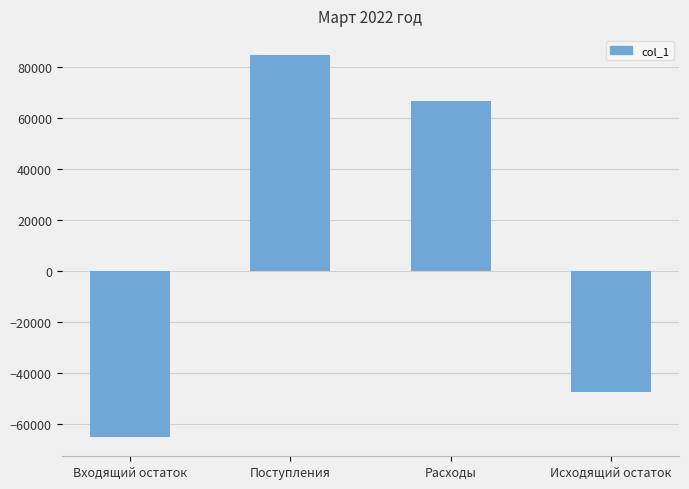

How many values are above zero?

2